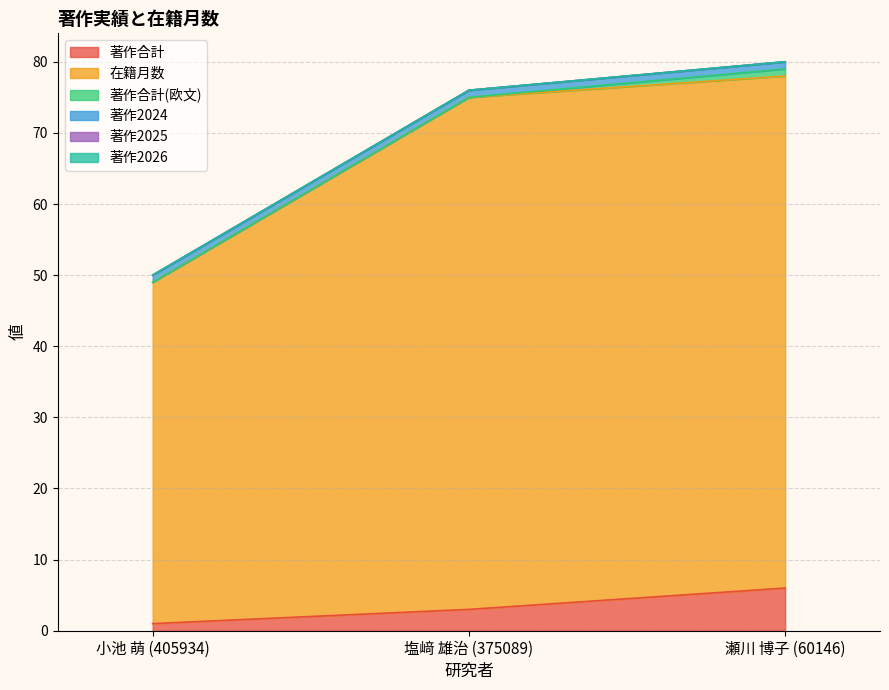

At how many categories does at least one series exceed 21?

3